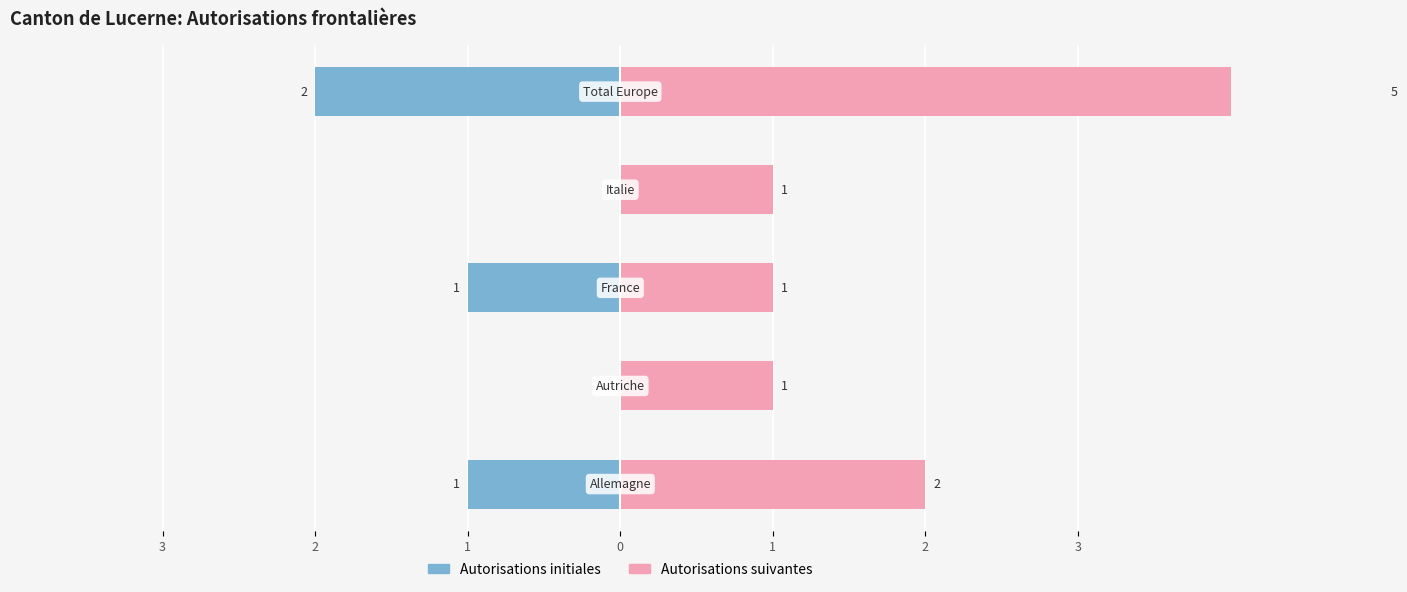

Reading left to right, transcribe all the data shown in this chart.

Autorisations initiales: -1	0	-1	0	-2
Autorisations suivantes: 2	1	1	1	5